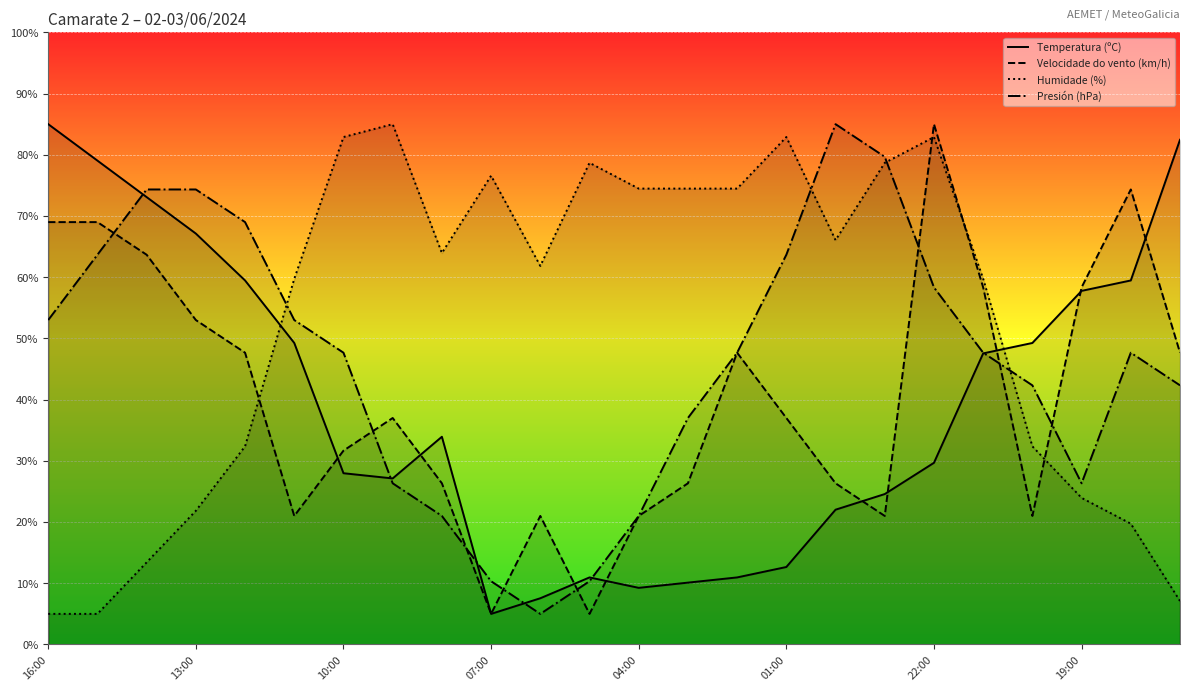

Reading left to right, what are all the values shown in this chart?

Temperatura (ºC): 85.0	79.0	73.1	67.1	59.5	49.3	28.0	27.1	33.9	5.0	7.6	11.0	9.3	10.1	11.0	12.7	22.0	24.6	29.7	47.6	49.3	57.8	59.5	82.4
Velocidade do vento (km/h): 69.0	69.0	63.7	53.0	47.7	21.0	31.7	37.0	26.3	5.0	21.0	5.0	21.0	26.3	47.7	37.0	26.3	21.0	85.0	58.3	21.0	58.3	74.3	47.7
Humidade (%): 5.0	5.0	13.4	21.8	32.4	59.7	82.9	85.0	63.9	76.6	61.8	78.7	74.5	74.5	74.5	82.9	66.1	78.7	82.9	59.7	32.4	23.9	19.7	7.1
Presión (hPa): 53.0	63.7	74.3	74.3	69.0	53.0	47.7	26.3	21.0	10.3	5.0	10.3	21.0	37.0	47.7	63.7	85.0	79.7	58.3	47.7	42.3	26.3	47.7	42.3